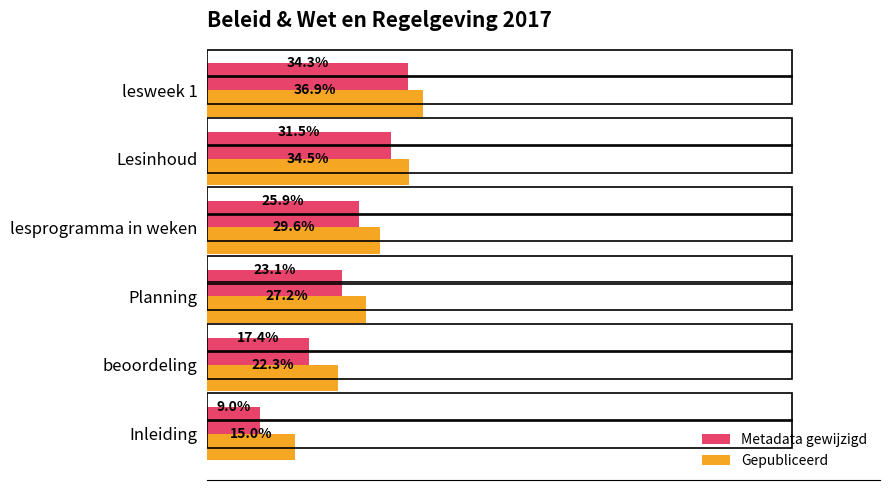

Which series has the widest spread of values?

Metadata gewijzigd